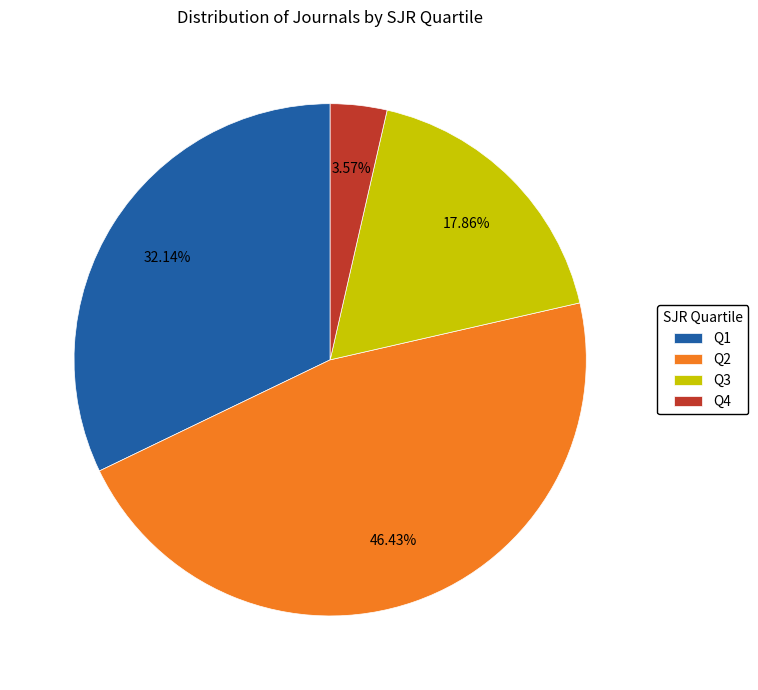

How many segments does this pie chart have?

4